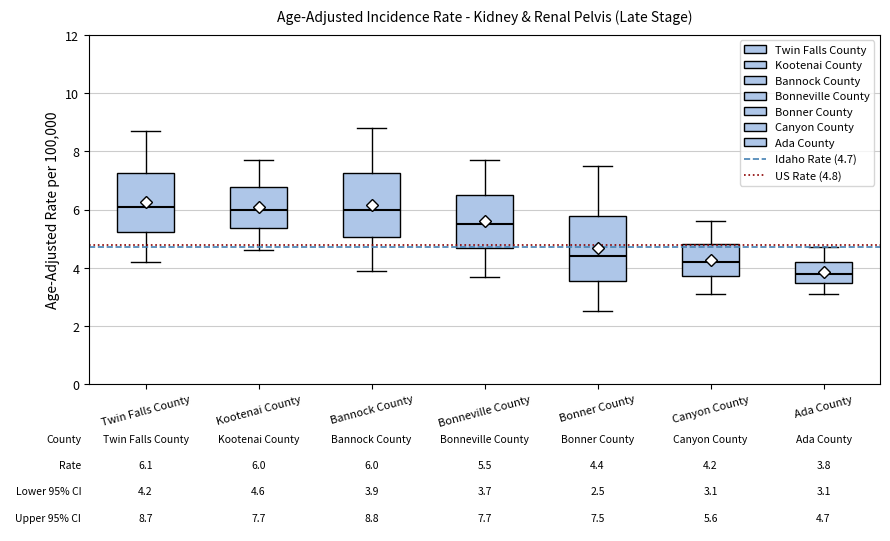

Which box has the lowest median line?

Ada County